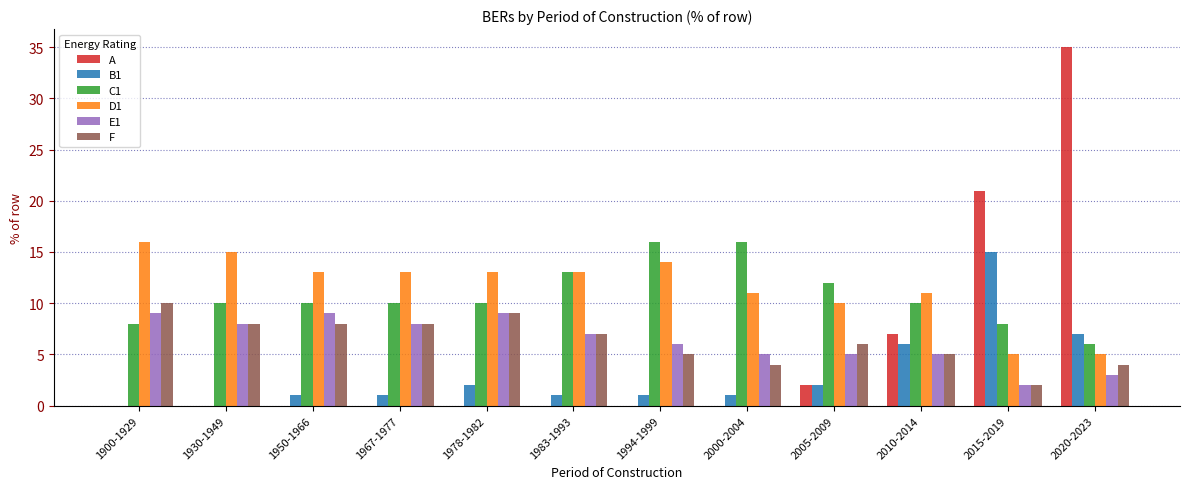

True or false: C1 has a value of 13 at 1983-1993.

True